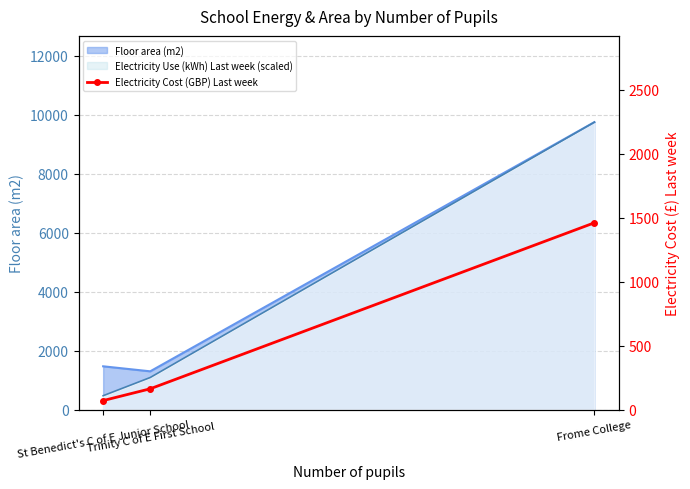

What position from the left is Frome College?

3